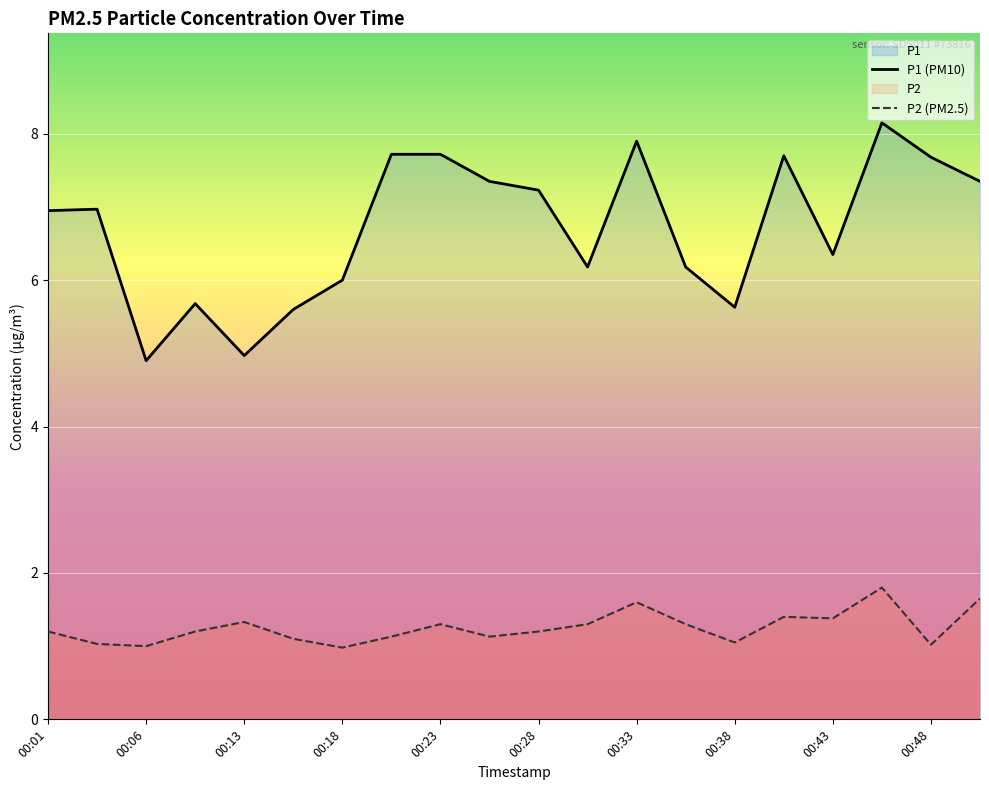

List the series in order of their overall mean, highest first.

P1 (PM10), P2 (PM2.5)